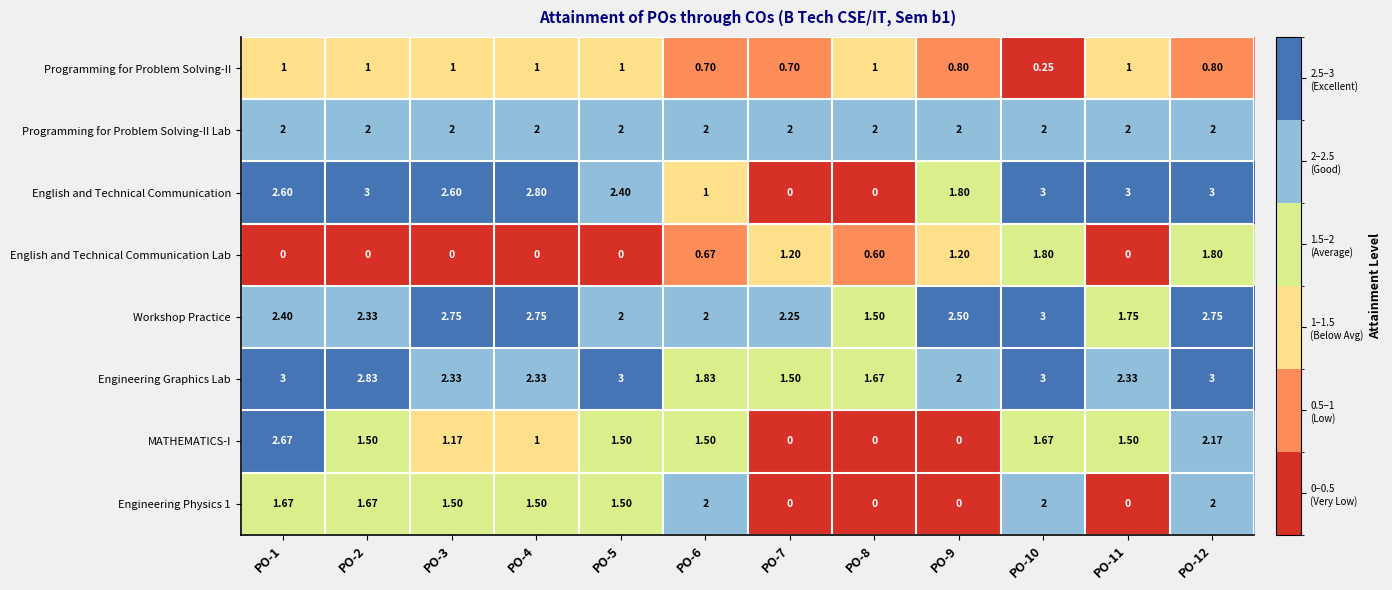

Which series has the widest spread of values?

English and Technical Communication